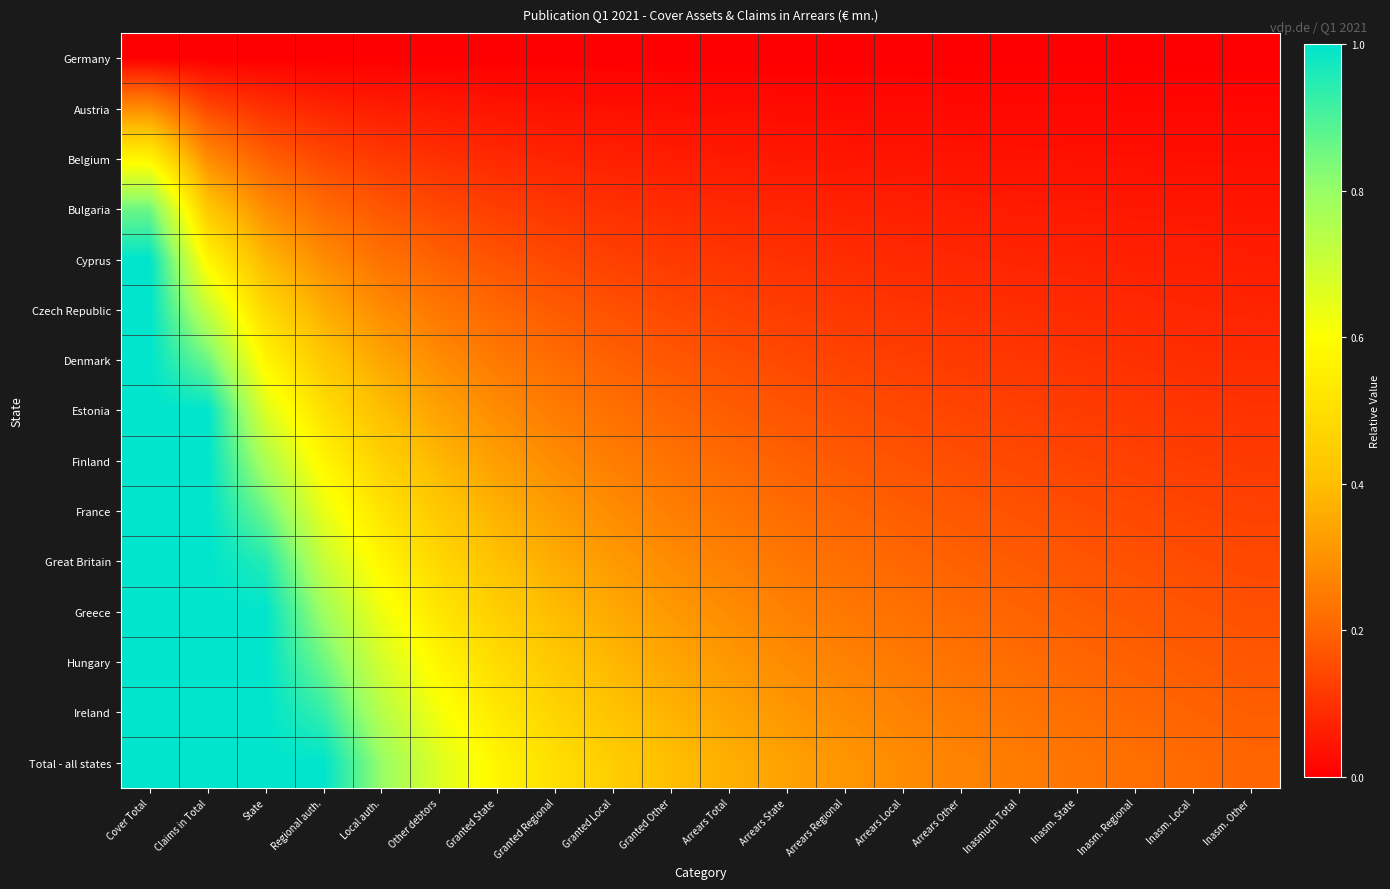

What is the total value across all series at Inasmuch Total?

1.9